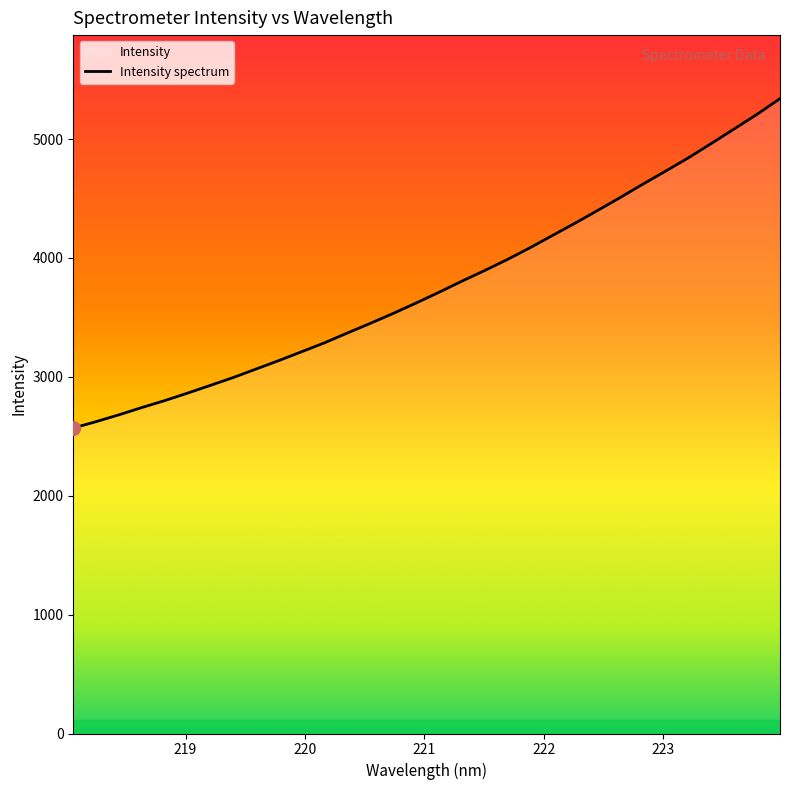

What is the greatest value displayed?

5340.2